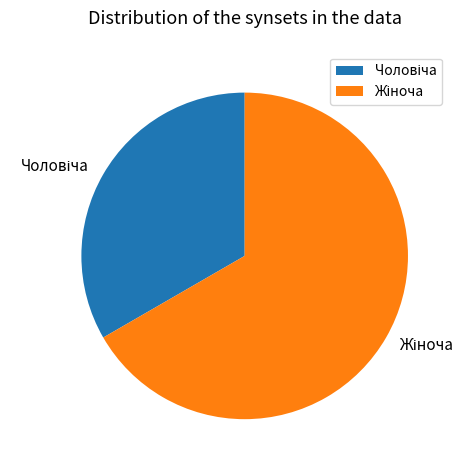

Is there a majority slice in this chart?

Yes